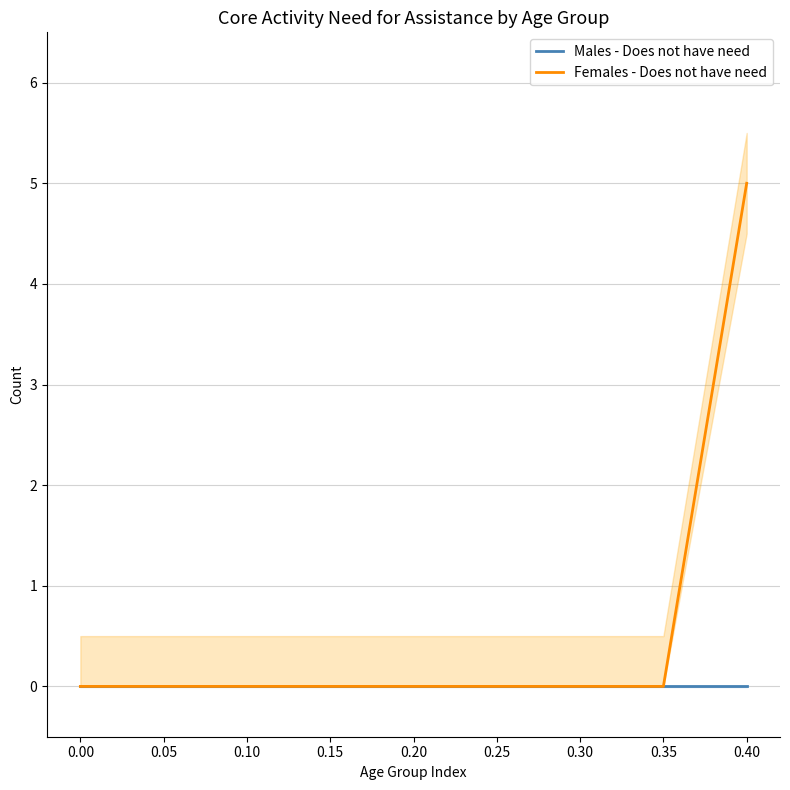

List the series in order of their peak value, highest first.

Females - Does not have need, Males - Does not have need